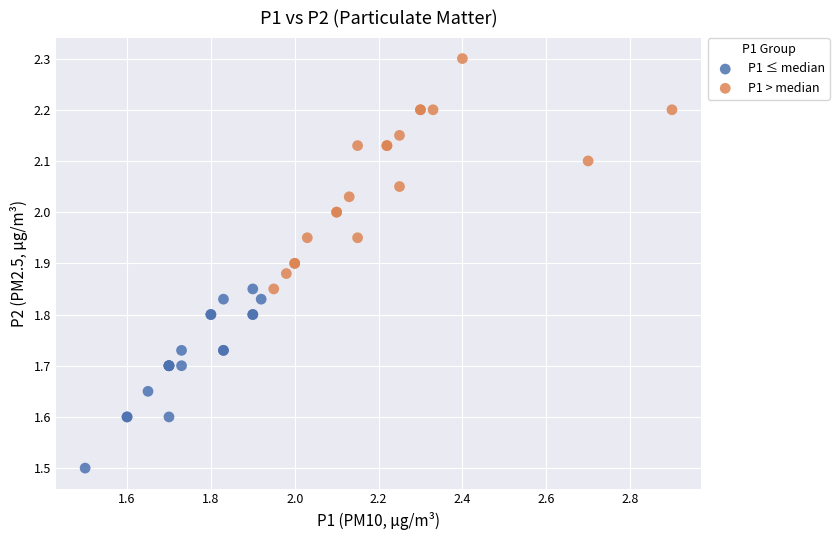

Which series has the largest Y range (max minus min)?

P1 > median